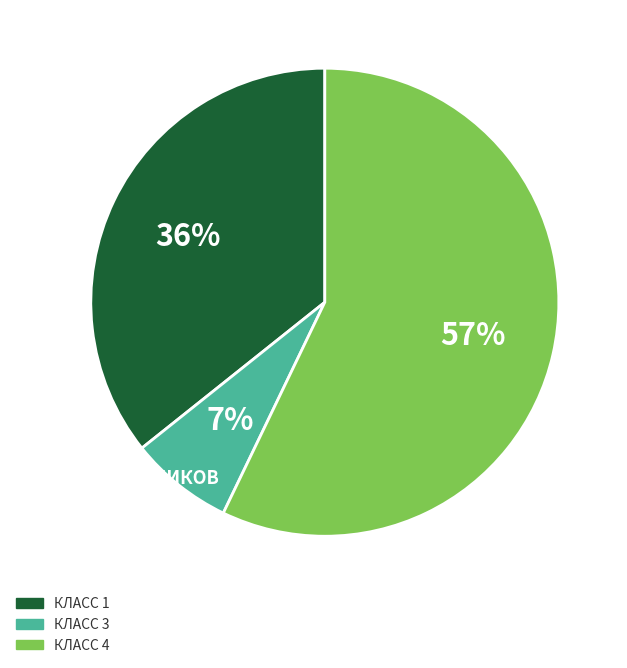

Is there a majority slice in this chart?

Yes